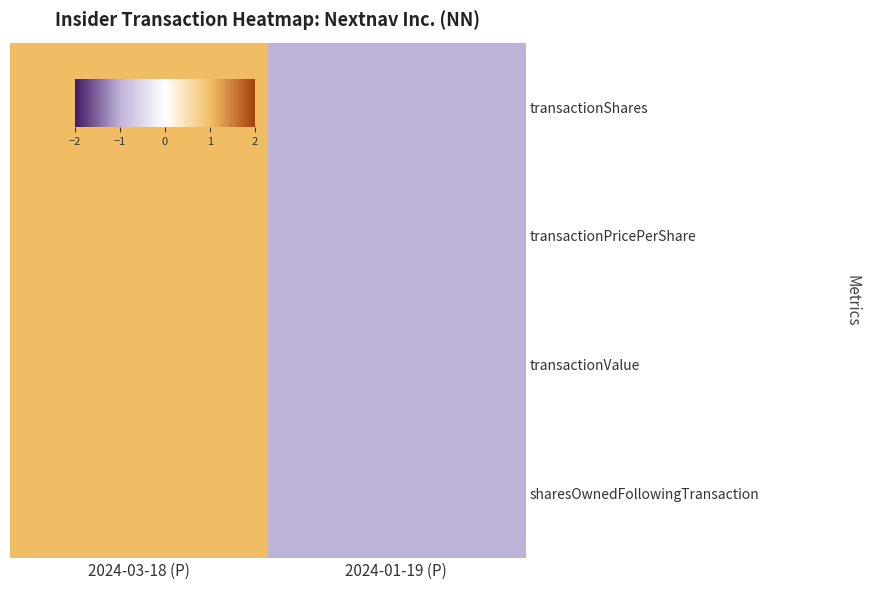

Reading right to left, extract all data points from this chart.

transactionShares: 2024-01-19 (P)=-1	2024-03-18 (P)=1
transactionPricePerShare: 2024-01-19 (P)=-1	2024-03-18 (P)=1
transactionValue: 2024-01-19 (P)=-1	2024-03-18 (P)=1
sharesOwnedFollowingTransaction: 2024-01-19 (P)=-1	2024-03-18 (P)=1